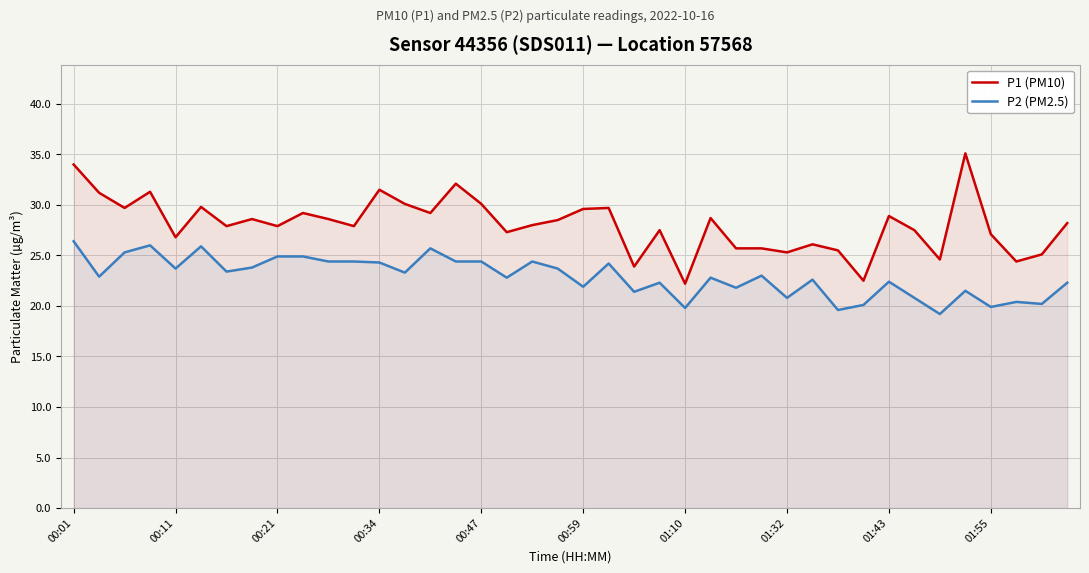

How many interior local peaks does the P1 (PM10) series have?

12